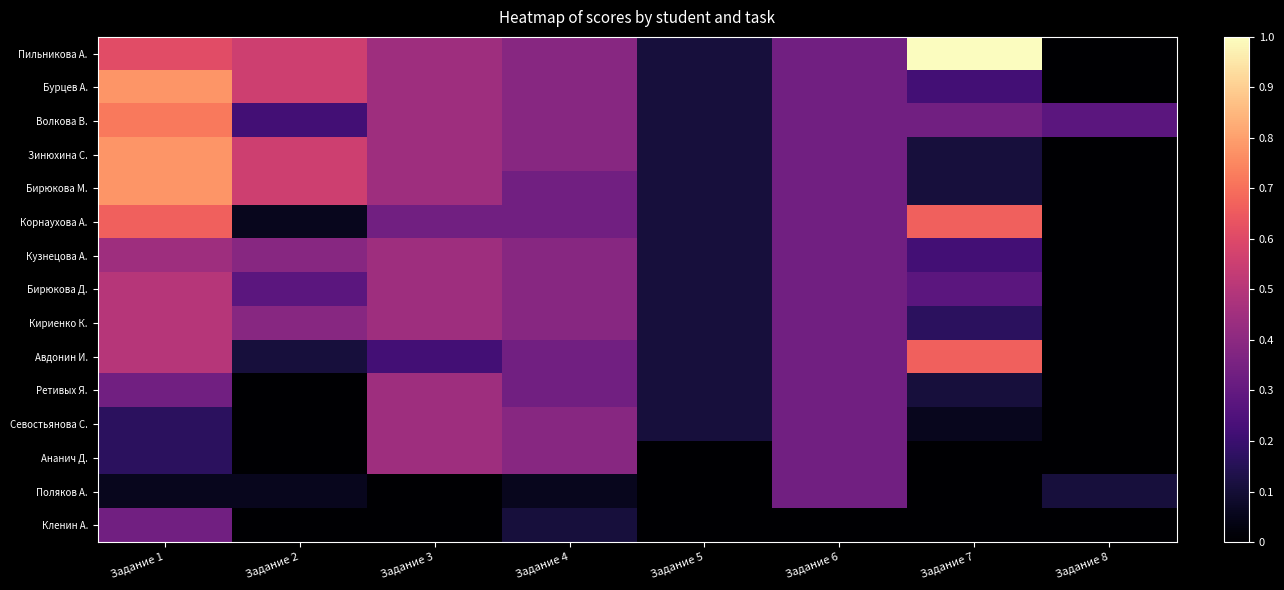

Reading left to right, what are all the values shown in this chart?

Пильникова А.: Задание 1=0.6	Задание 2=0.6	Задание 3=0.4	Задание 4=0.4	Задание 5=0.1	Задание 6=0.3	Задание 7=1.0	Задание 8=0.0
Бурцев А.: Задание 1=0.8	Задание 2=0.6	Задание 3=0.4	Задание 4=0.4	Задание 5=0.1	Задание 6=0.3	Задание 7=0.2	Задание 8=0.0
Волкова В.: Задание 1=0.7	Задание 2=0.2	Задание 3=0.4	Задание 4=0.4	Задание 5=0.1	Задание 6=0.3	Задание 7=0.3	Задание 8=0.3
Зинюхина С.: Задание 1=0.8	Задание 2=0.6	Задание 3=0.4	Задание 4=0.4	Задание 5=0.1	Задание 6=0.3	Задание 7=0.1	Задание 8=0.0
Бирюкова М.: Задание 1=0.8	Задание 2=0.6	Задание 3=0.4	Задание 4=0.3	Задание 5=0.1	Задание 6=0.3	Задание 7=0.1	Задание 8=0.0
Корнаухова А.: Задание 1=0.7	Задание 2=0.1	Задание 3=0.3	Задание 4=0.3	Задание 5=0.1	Задание 6=0.3	Задание 7=0.7	Задание 8=0.0
Кузнецова А.: Задание 1=0.4	Задание 2=0.4	Задание 3=0.4	Задание 4=0.4	Задание 5=0.1	Задание 6=0.3	Задание 7=0.2	Задание 8=0.0
Бирюкова Д.: Задание 1=0.5	Задание 2=0.3	Задание 3=0.4	Задание 4=0.4	Задание 5=0.1	Задание 6=0.3	Задание 7=0.3	Задание 8=0.0
Кириенко К.: Задание 1=0.5	Задание 2=0.4	Задание 3=0.4	Задание 4=0.4	Задание 5=0.1	Задание 6=0.3	Задание 7=0.2	Задание 8=0.0
Авдонин И.: Задание 1=0.5	Задание 2=0.1	Задание 3=0.2	Задание 4=0.3	Задание 5=0.1	Задание 6=0.3	Задание 7=0.7	Задание 8=0.0
Ретивых Я.: Задание 1=0.3	Задание 2=0.0	Задание 3=0.4	Задание 4=0.3	Задание 5=0.1	Задание 6=0.3	Задание 7=0.1	Задание 8=0.0
Севостьянова С.: Задание 1=0.2	Задание 2=0.0	Задание 3=0.4	Задание 4=0.4	Задание 5=0.1	Задание 6=0.3	Задание 7=0.1	Задание 8=0.0
Ананич Д.: Задание 1=0.2	Задание 2=0.0	Задание 3=0.4	Задание 4=0.4	Задание 5=0.0	Задание 6=0.3	Задание 7=0.0	Задание 8=0.0
Поляков А.: Задание 1=0.1	Задание 2=0.1	Задание 3=0.0	Задание 4=0.1	Задание 5=0.0	Задание 6=0.3	Задание 7=0.0	Задание 8=0.1
Кленин А.: Задание 1=0.3	Задание 2=0.0	Задание 3=0.0	Задание 4=0.1	Задание 5=0.0	Задание 6=0.0	Задание 7=0.0	Задание 8=0.0